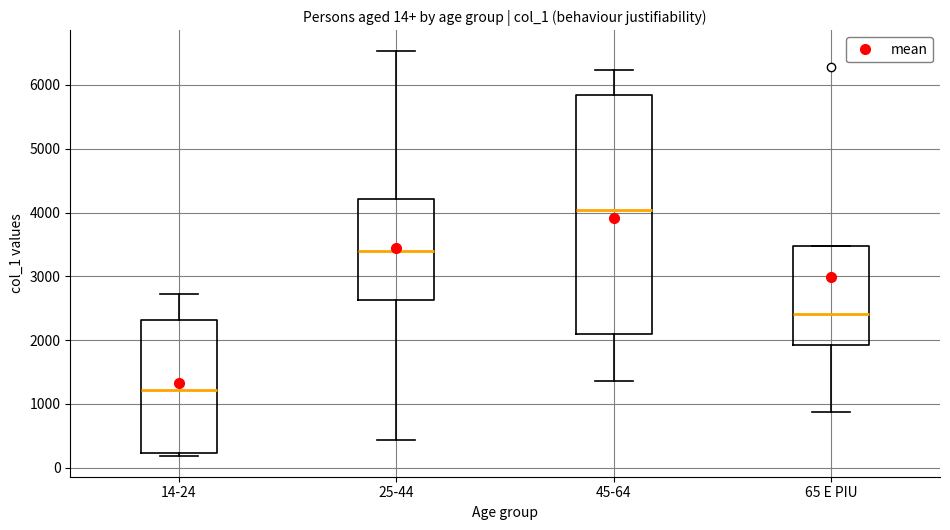

Which box is the tallest, from its lower edge to its upper edge?

45-64